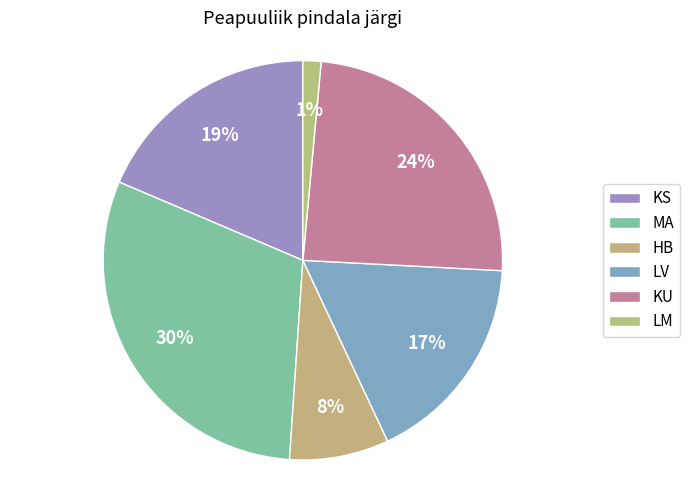

Does LV account for over 50% of the chart?

No